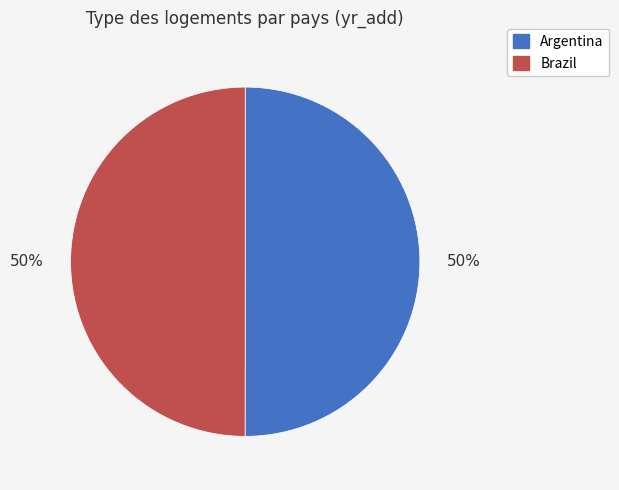

To the nearest percent, what is the combined percentage of Brazil and Argentina?

100%